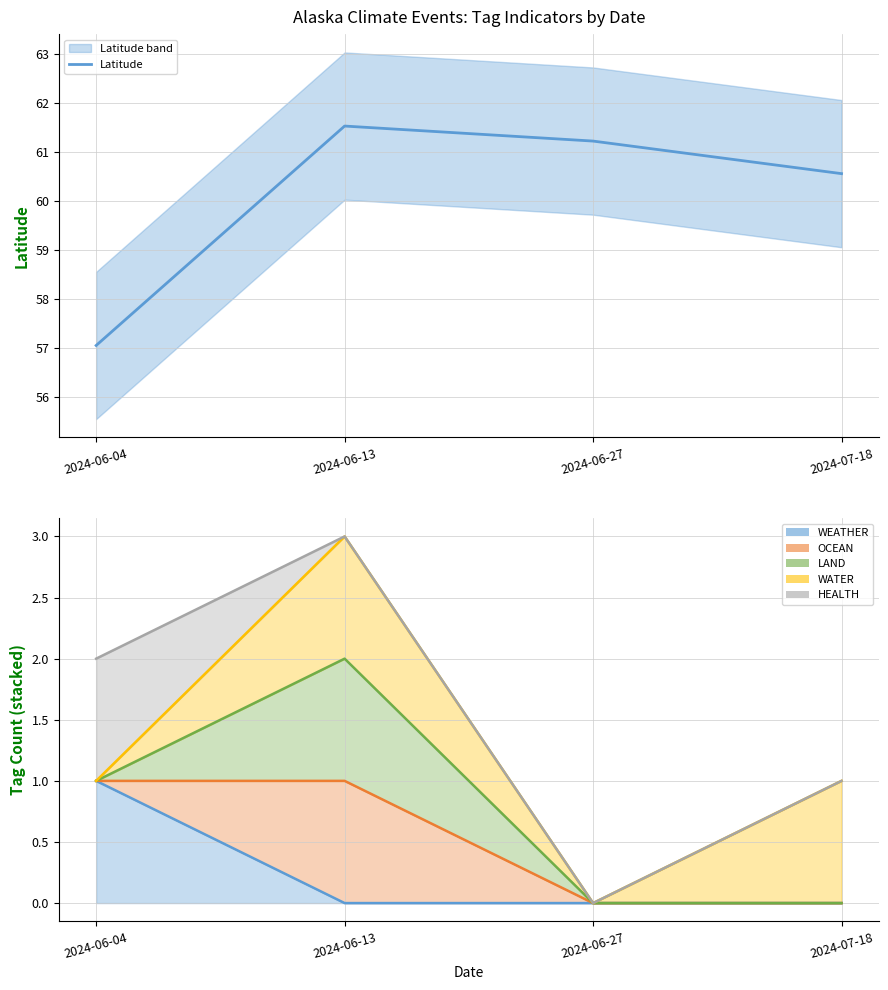

Rank the series at 2024-07-18 from highest to lowest value.

Latitude, WATER (line), HEALTH (line), WEATHER (line), OCEAN (line), LAND (line)